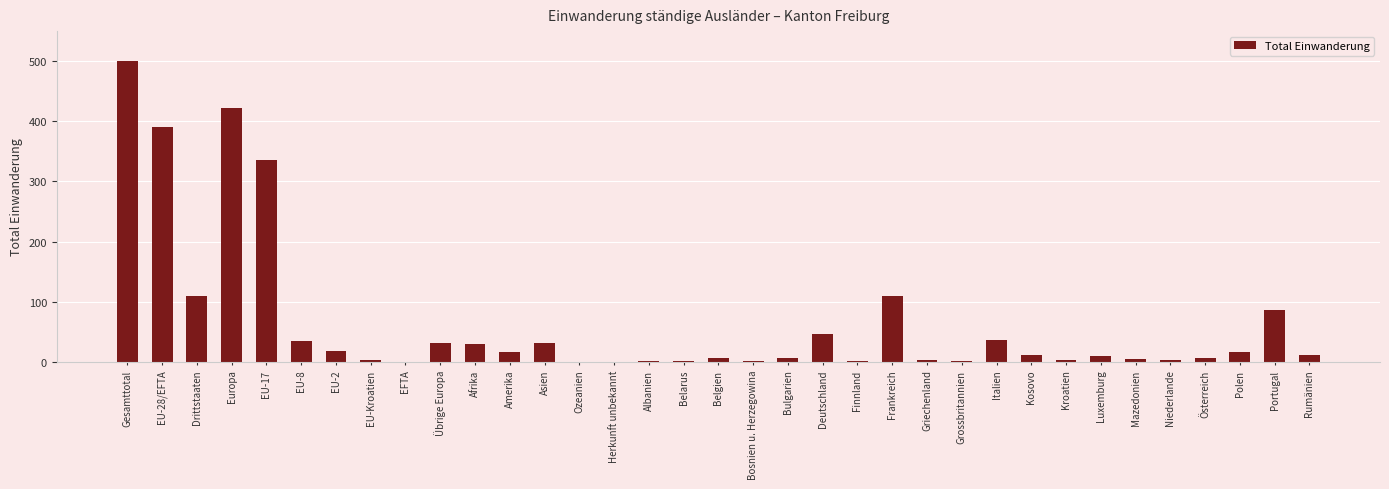

Which has a higher value, Gesamttotal or Asien?

Gesamttotal